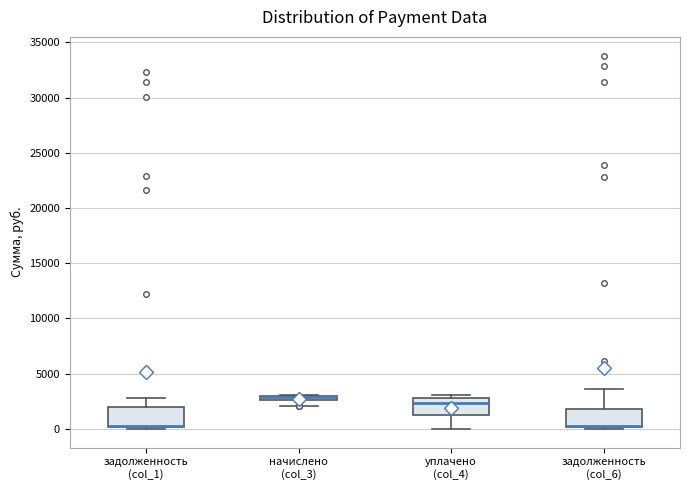

Where is the lower edge of the box for задолженность (col_6) on the y-axis? The values are not printed on the chart, so give them approximately, as read against the axis.

0